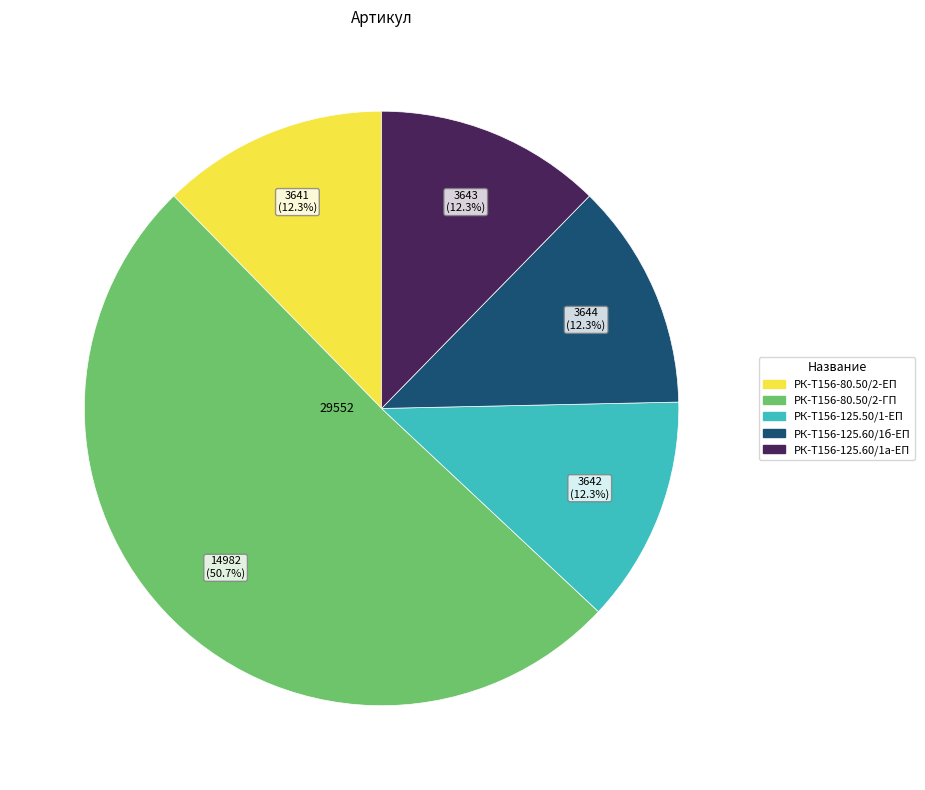

Is there any slice that represents more than half of the pie?

Yes